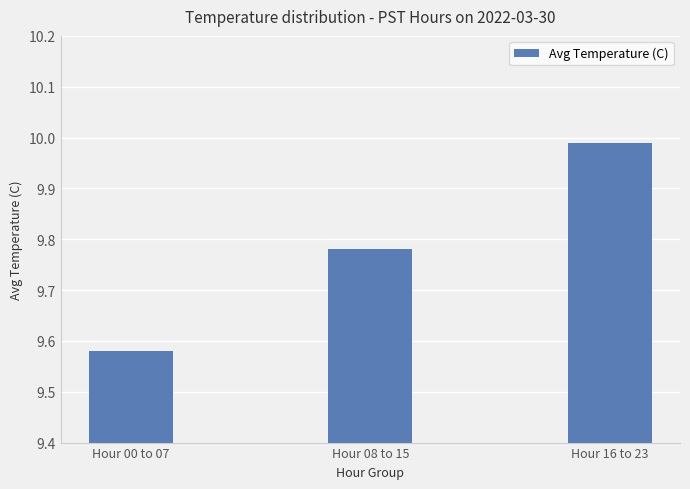

Does the chart contain any negative values?

No